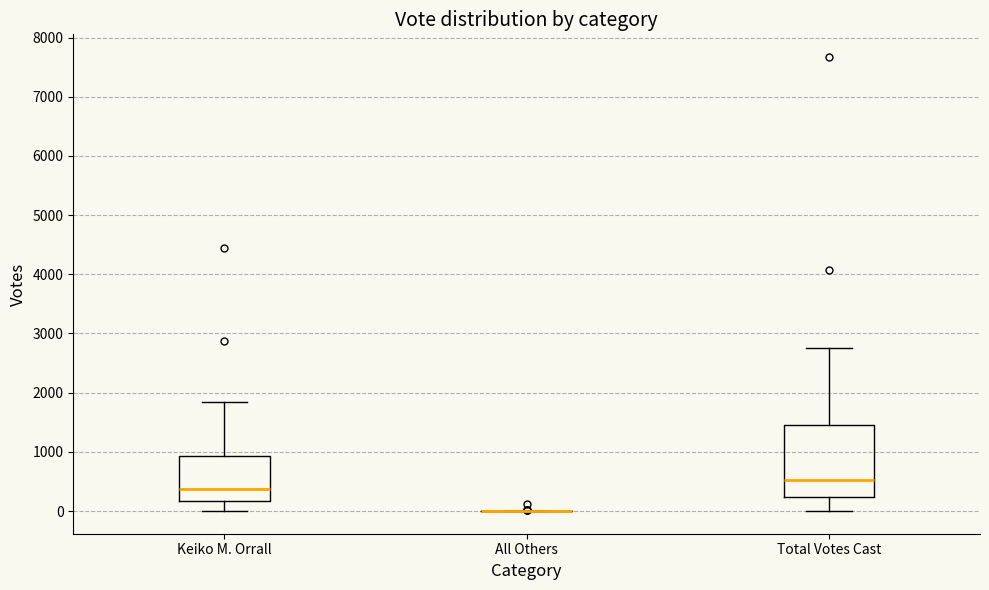

Comparing the boxes themselves (not the whiskers), which one is the tallest?

Total Votes Cast